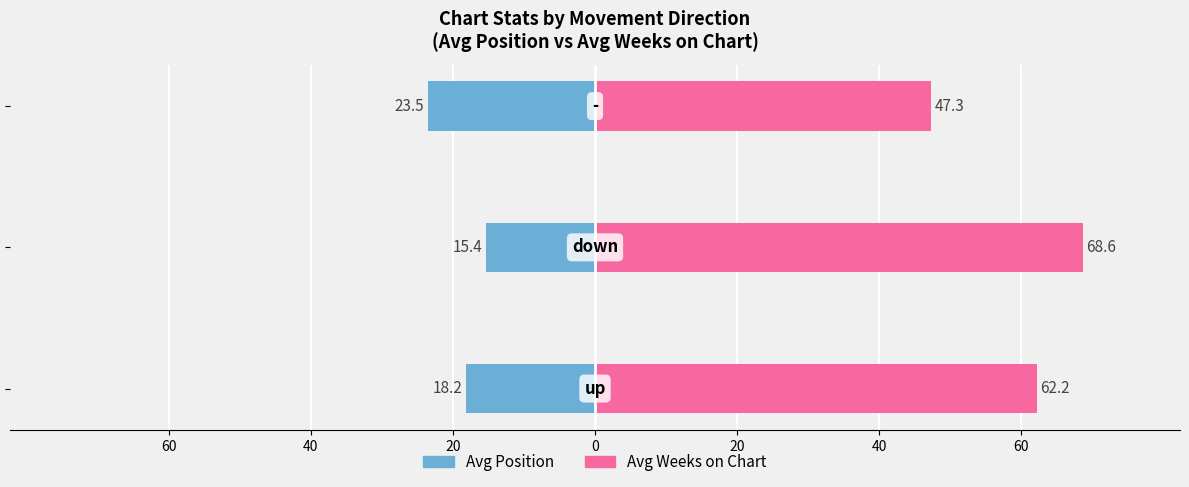

What is the highest value of the Avg Weeks on Chart series?

68.6